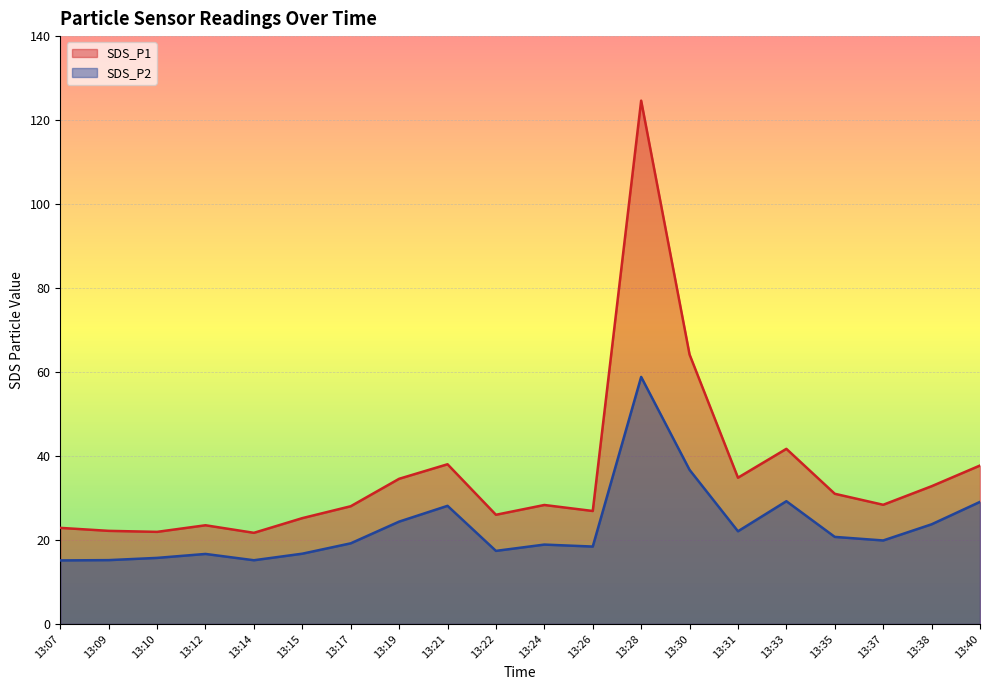

How many data points does each series have?

20